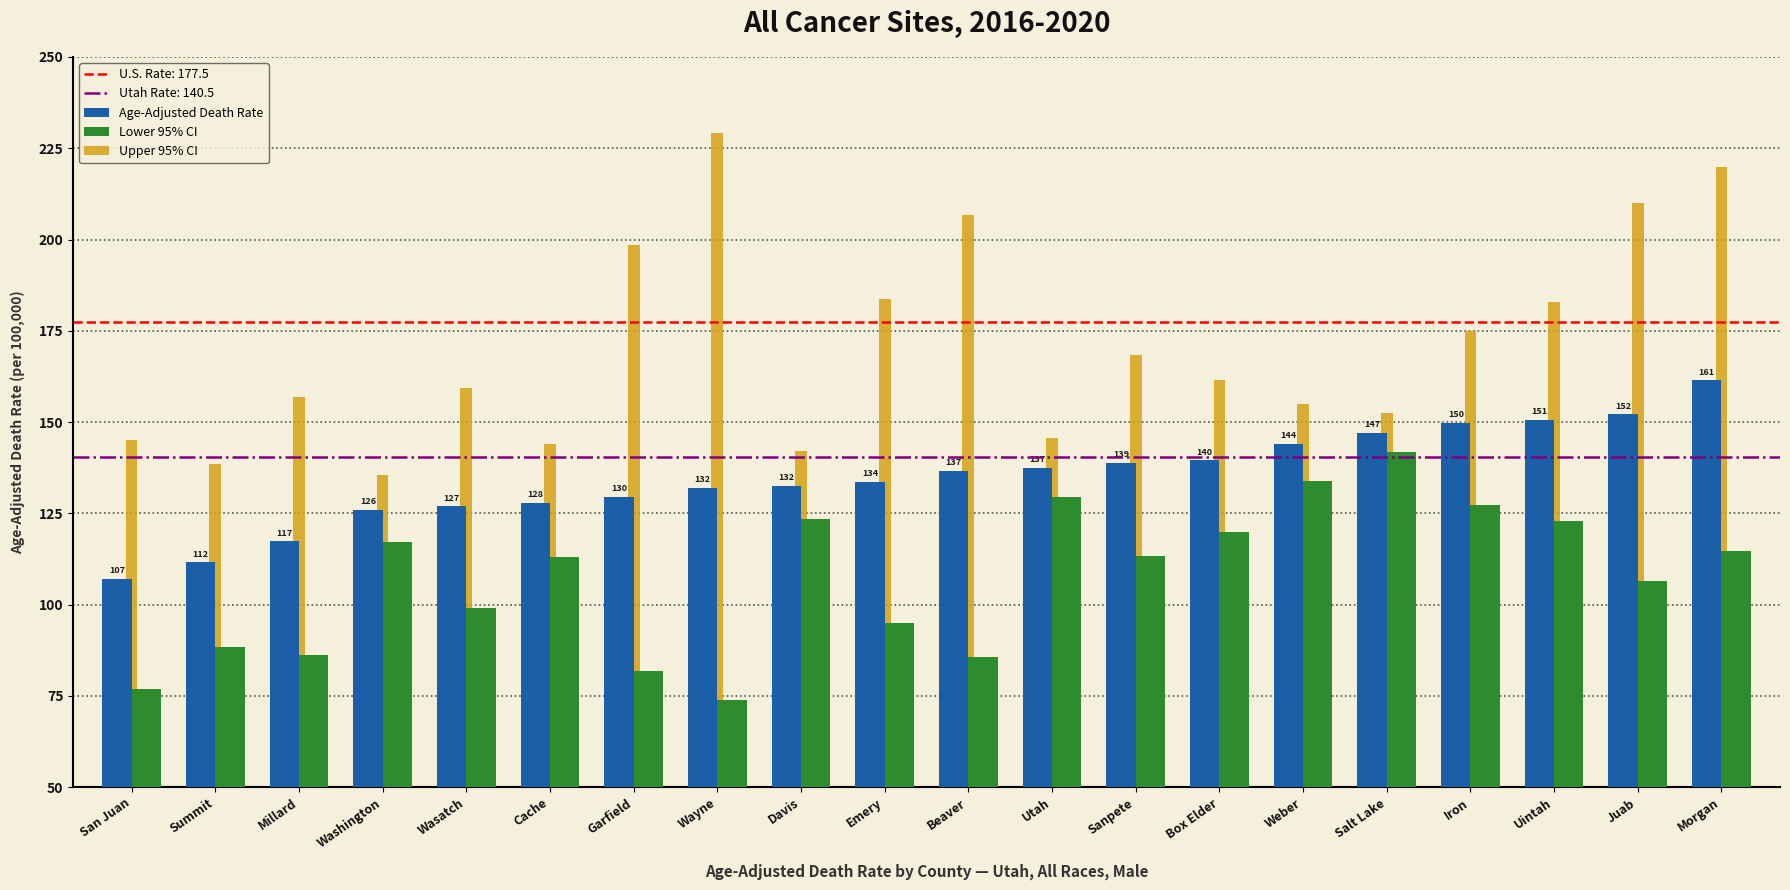

Is it true that Age-Adjusted Death Rate equals 49.4 at Sanpete?

False